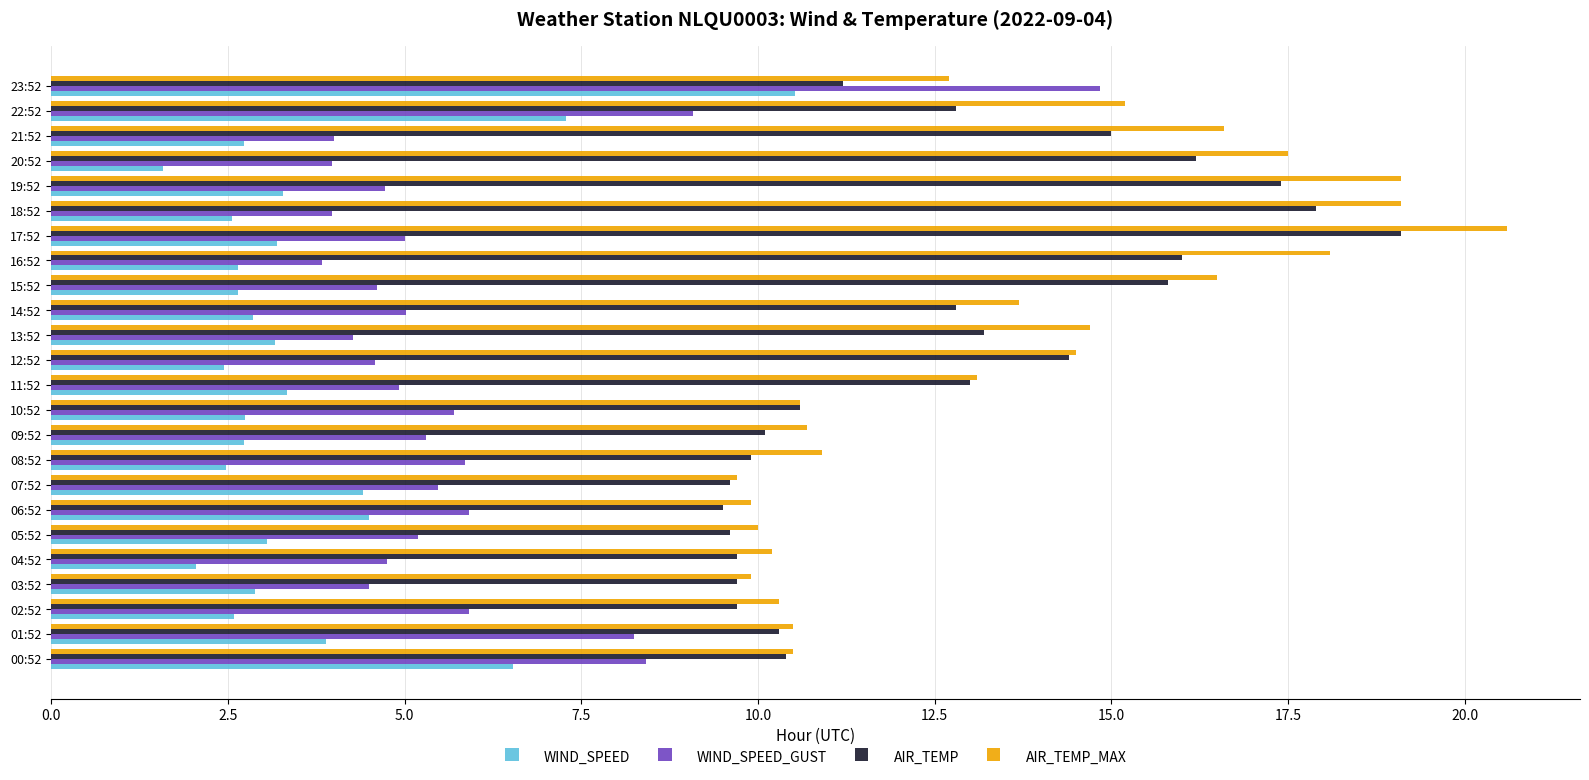

What is the average value of the WIND_SPEED_GUST series?

5.8